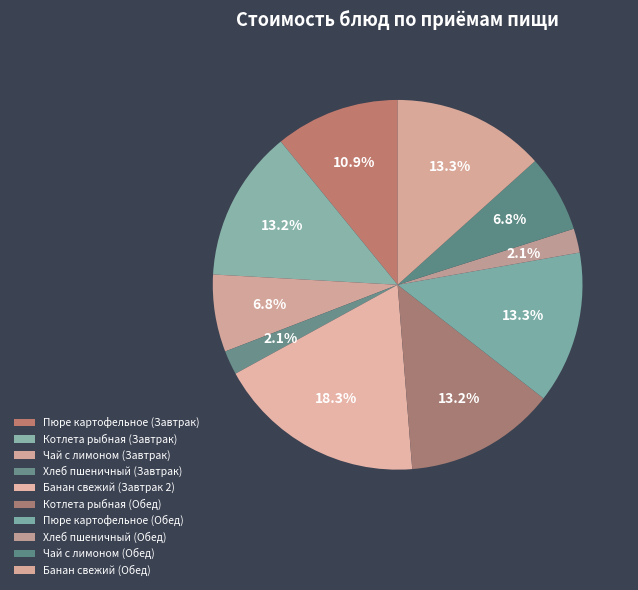

Approximately how many times larger is the value at Чай с лимоном (Обед) compared to Пюре картофельное (Завтрак)?

0.6